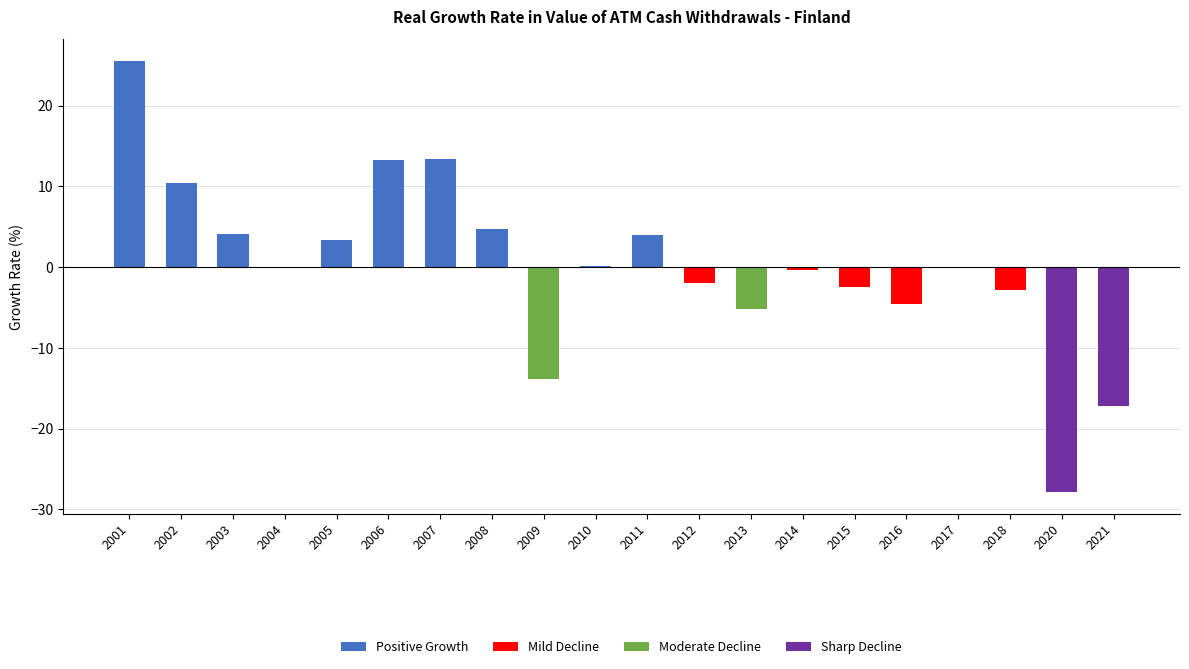

What is the difference between the Mild Decline values at 2021 and 2004?

0.1